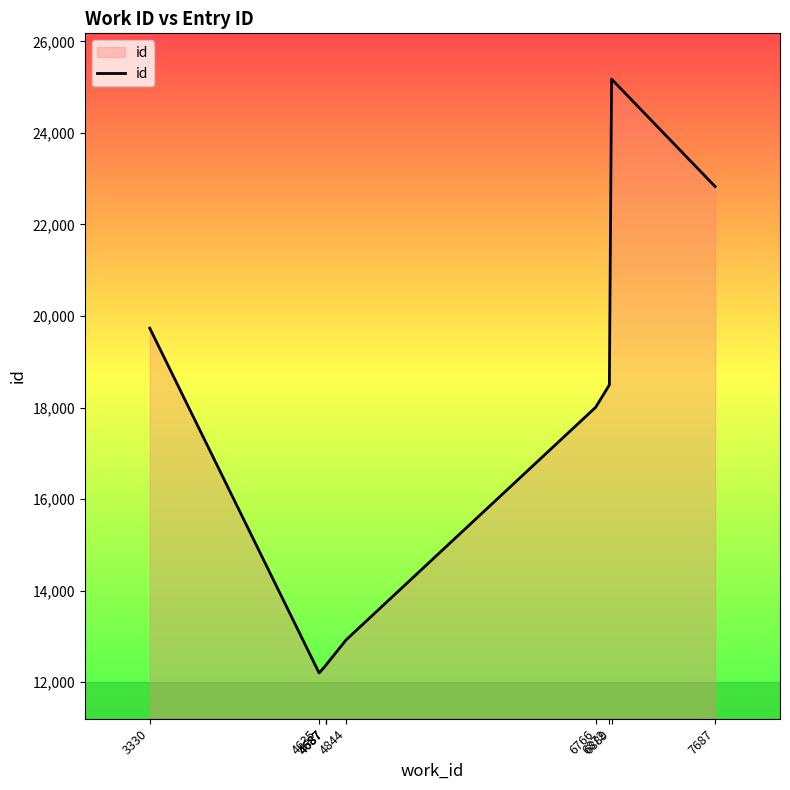

Where is the data nearest to the value 18689?

6872